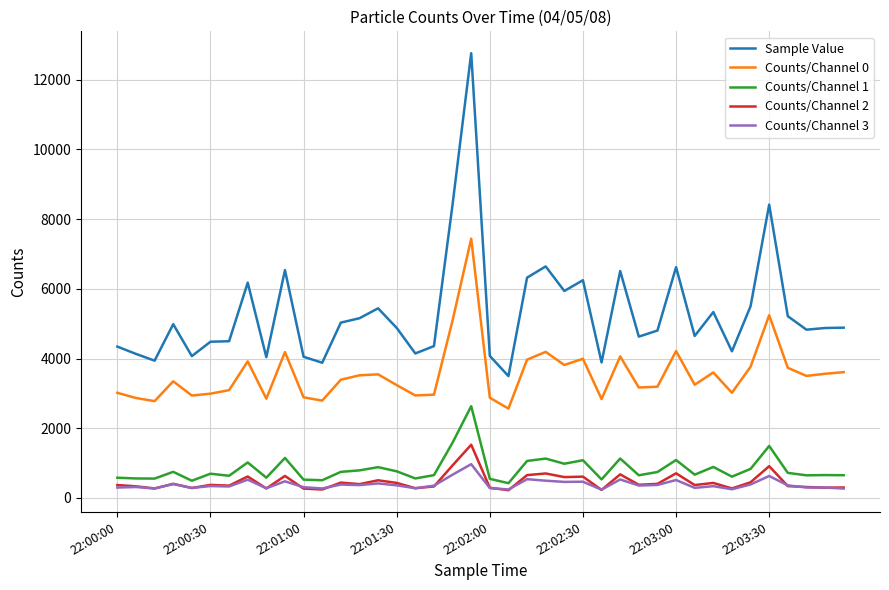

True or false: Counts/Channel 0 and Counts/Channel 1 intersect in this chart.

False